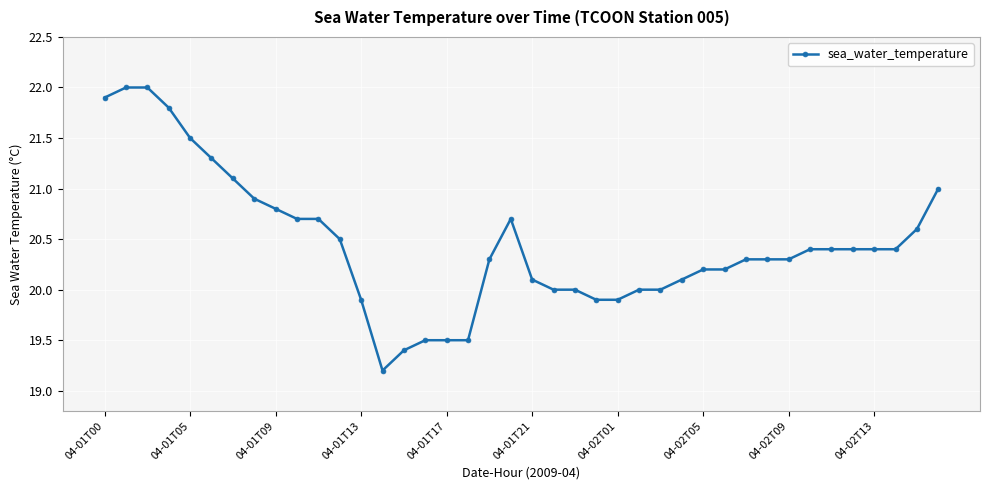

What is the value of the 10th point from the left?

20.7